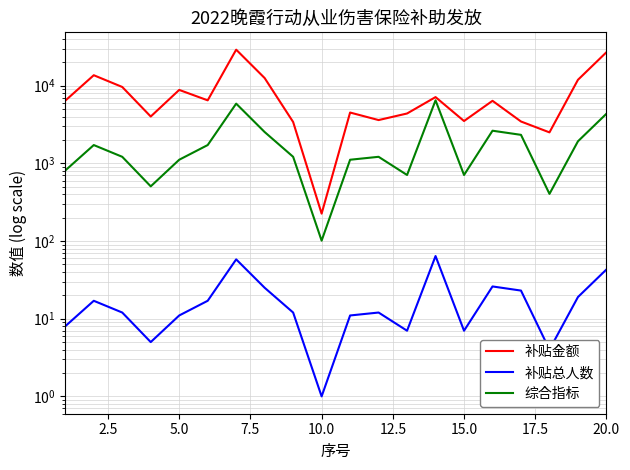

True or false: 综合指标 has a value of 6388 at 20.0.

False